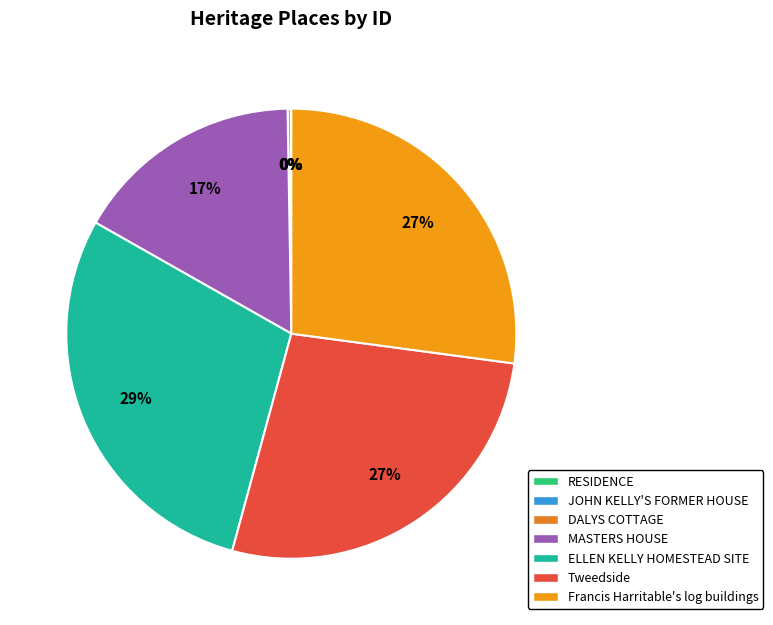

Is the sum of JOHN KELLY'S FORMER HOUSE and Francis Harritable's log buildings greater than half?

No